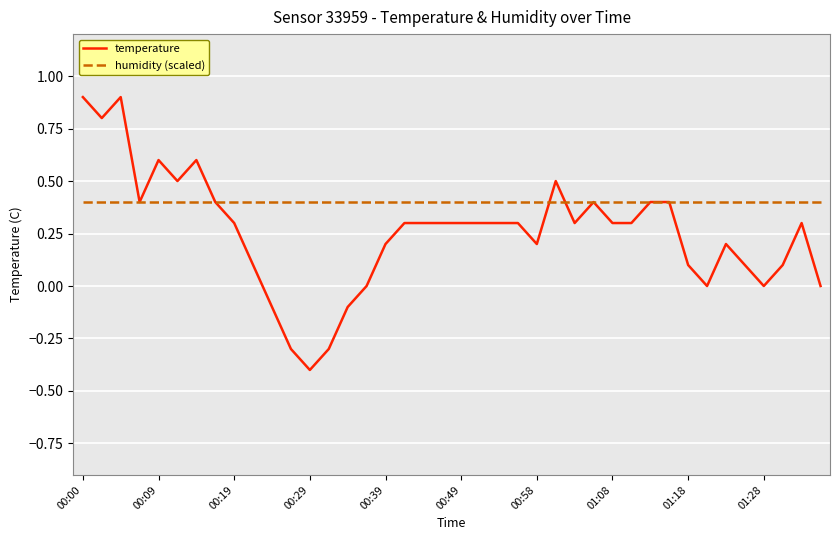

Which series has the largest total across all categories?

humidity (scaled)